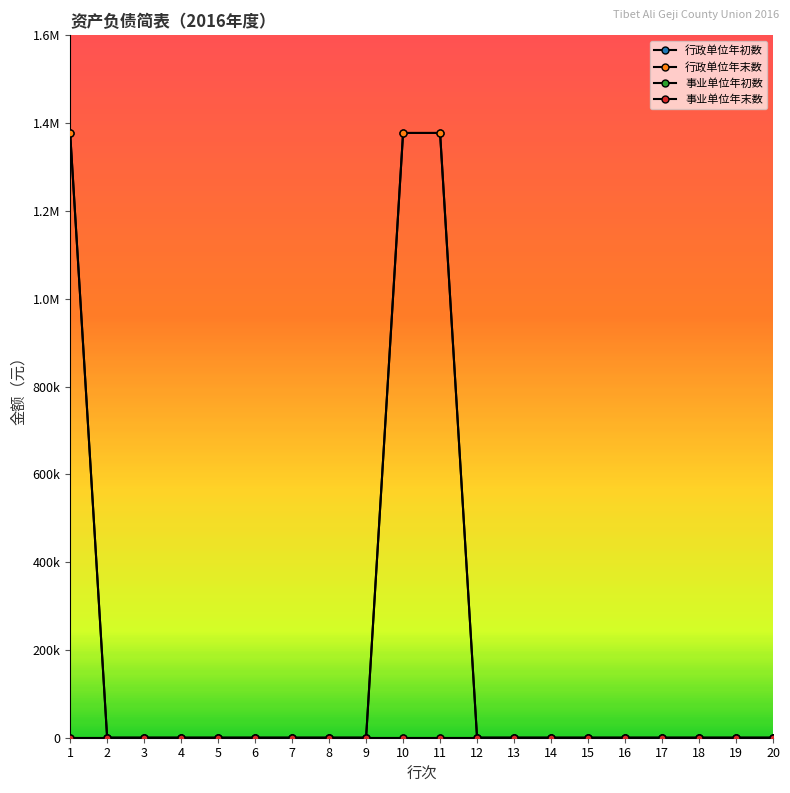

True or false: 行政单位年初数 and 事业单位年末数 cross at least once.

False